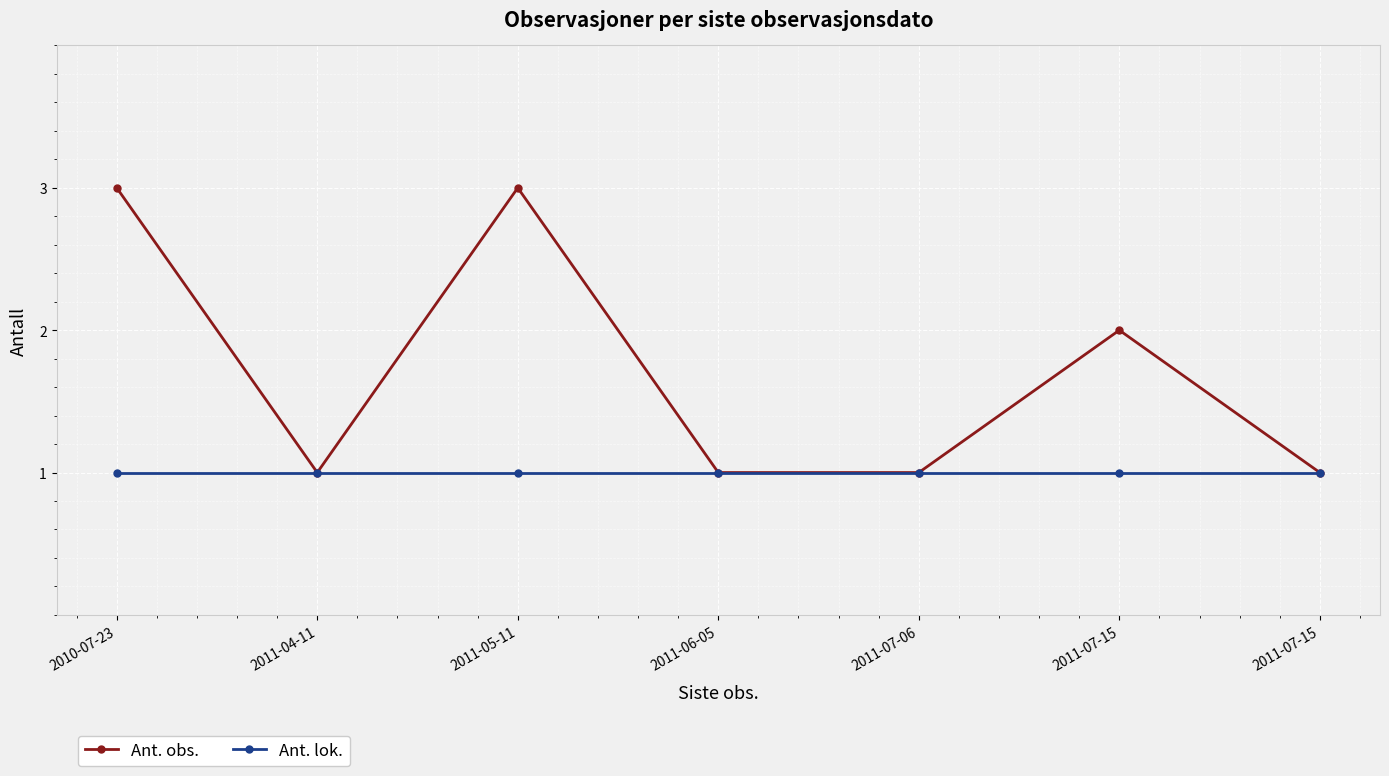

What is the sum of all Ant. lok. values?

7